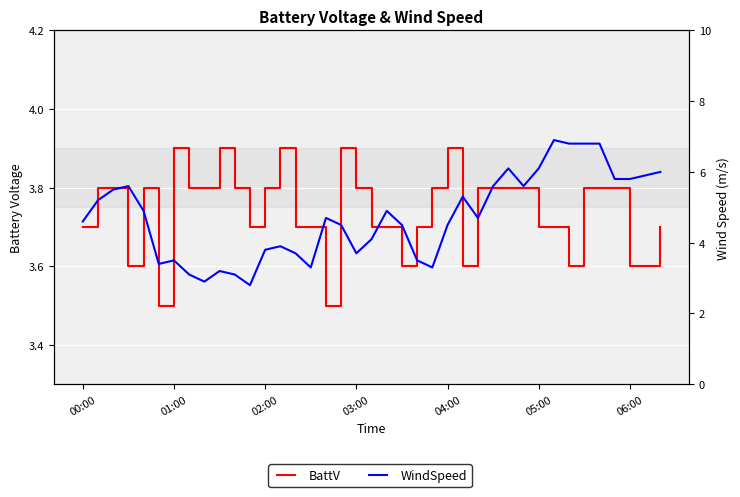

Is this an area chart (filled region under the line)?

No